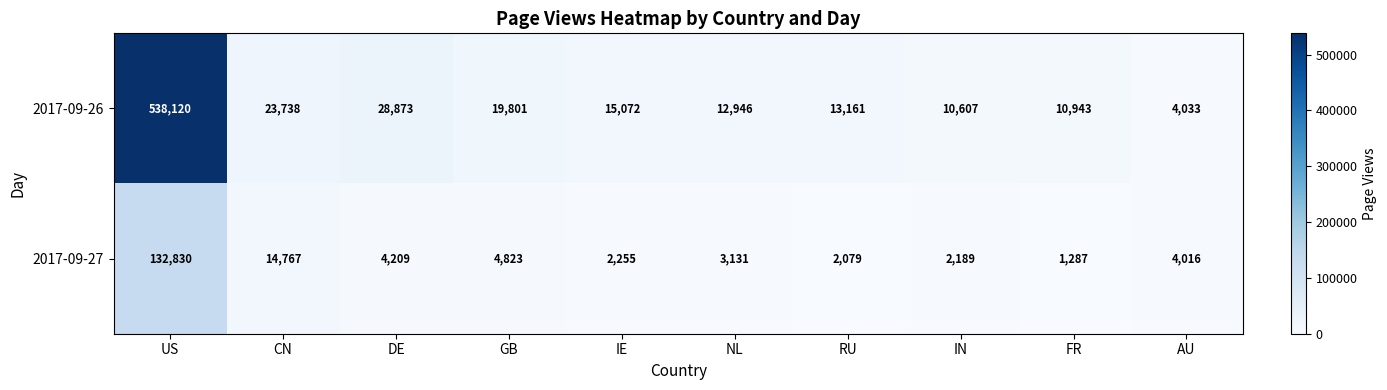

Rank the series by their average value, from highest to lowest.

2017-09-26, 2017-09-27